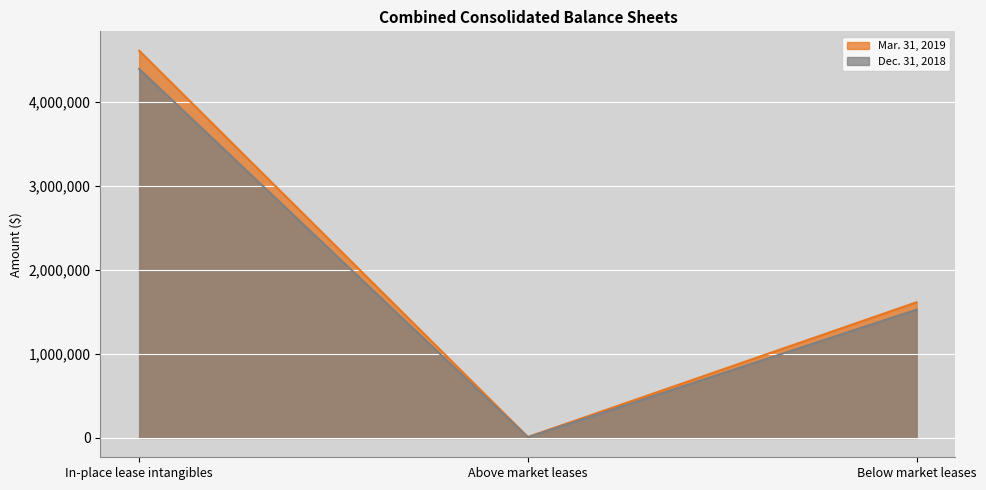

Which series has the largest range (max minus min)?

Mar. 31, 2019